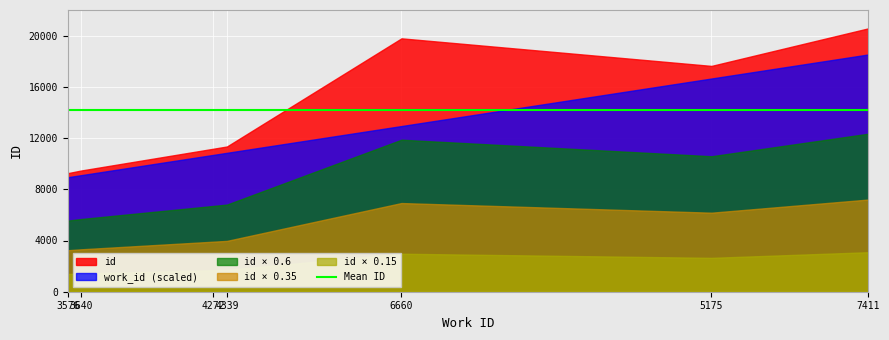

How many lines are shown in the chart?

5